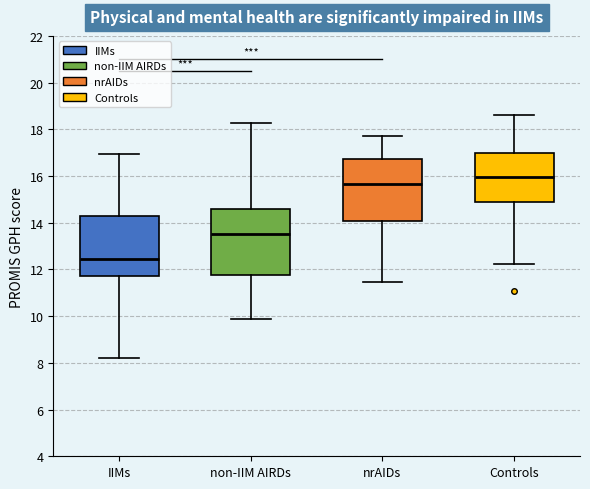

Which box has the lowest median line?

IIMs